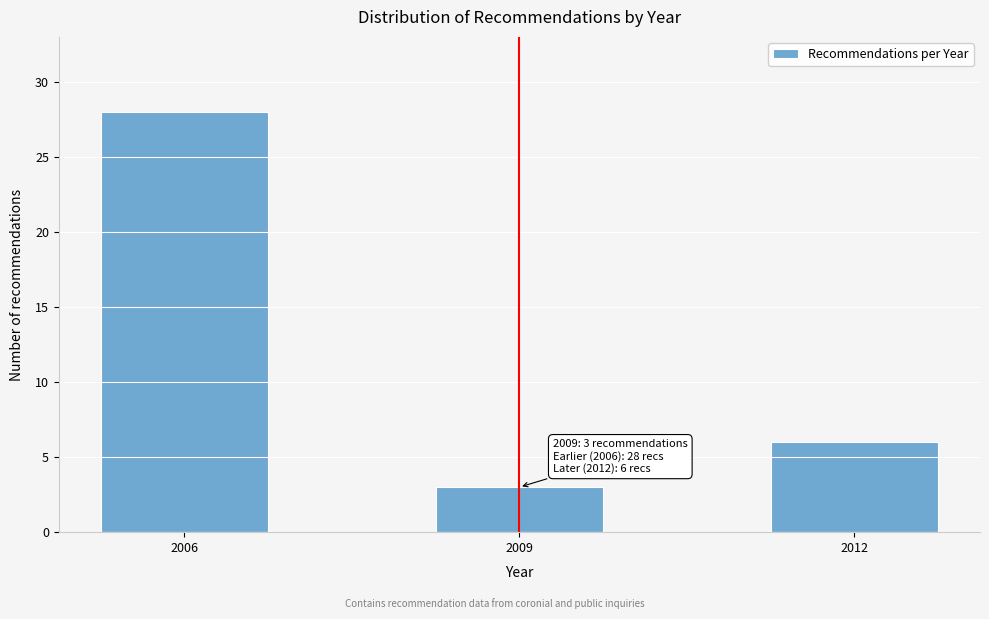

Reading left to right, what are all the values shown in this chart?

28	3	6